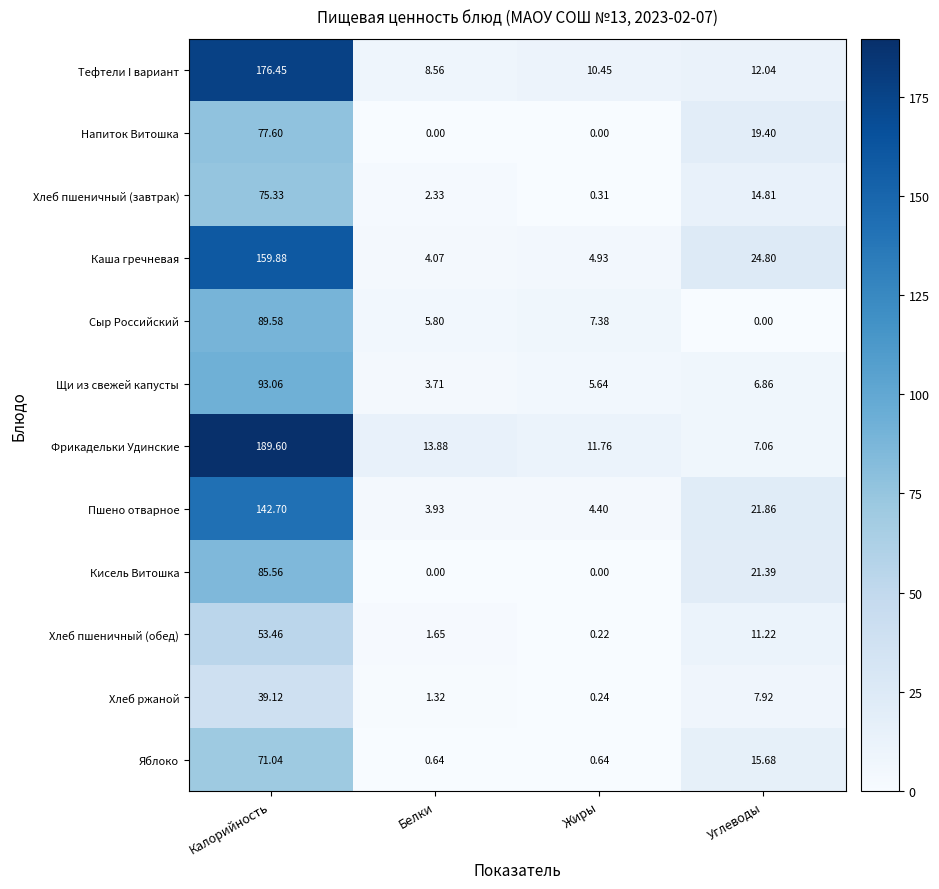

Which series has the largest total across all categories?

Фрикадельки Удинские